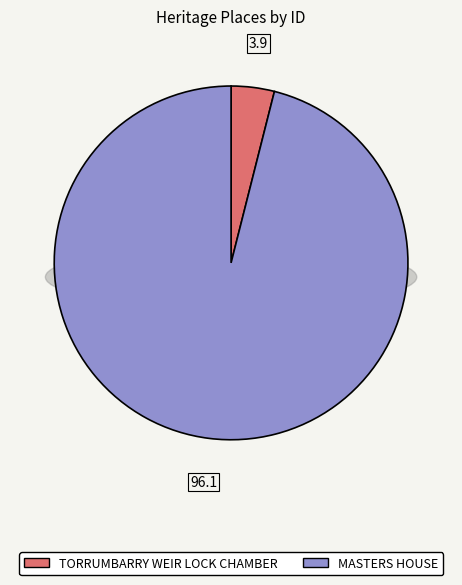

Is it true that TORRUMBARRY WEIR LOCK CHAMBER is 4% of the pie?

True